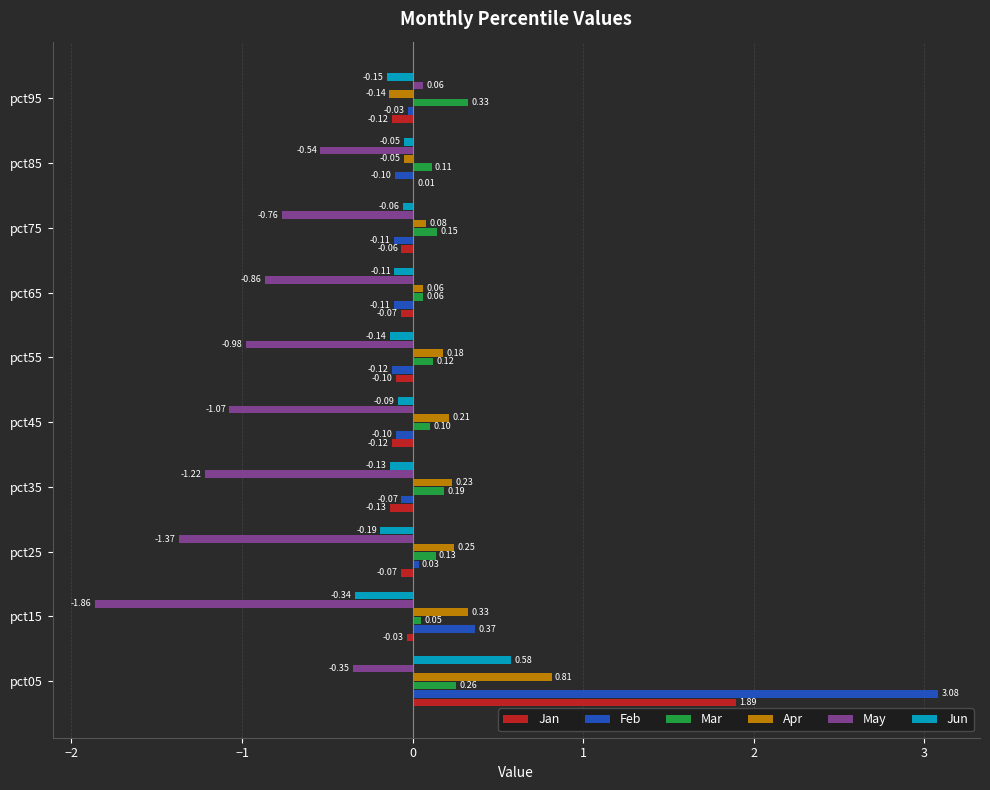

What are all the series names shown in the legend?

Jan, Feb, Mar, Apr, May, Jun